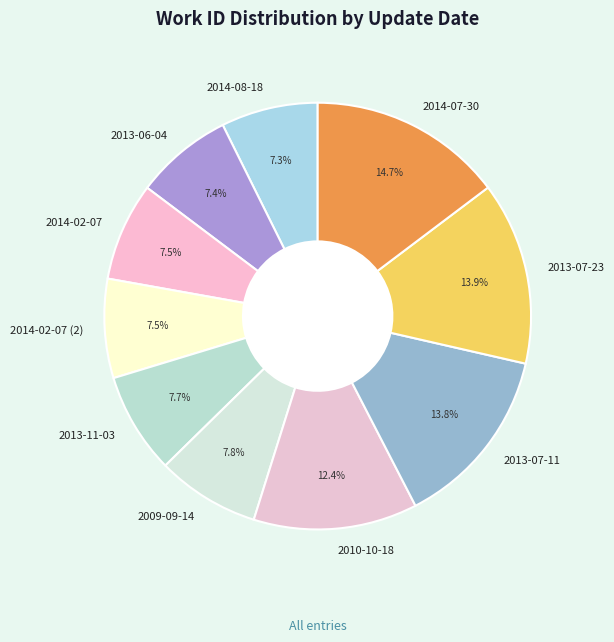

Which category has the biggest portion of the pie?

2014-07-30